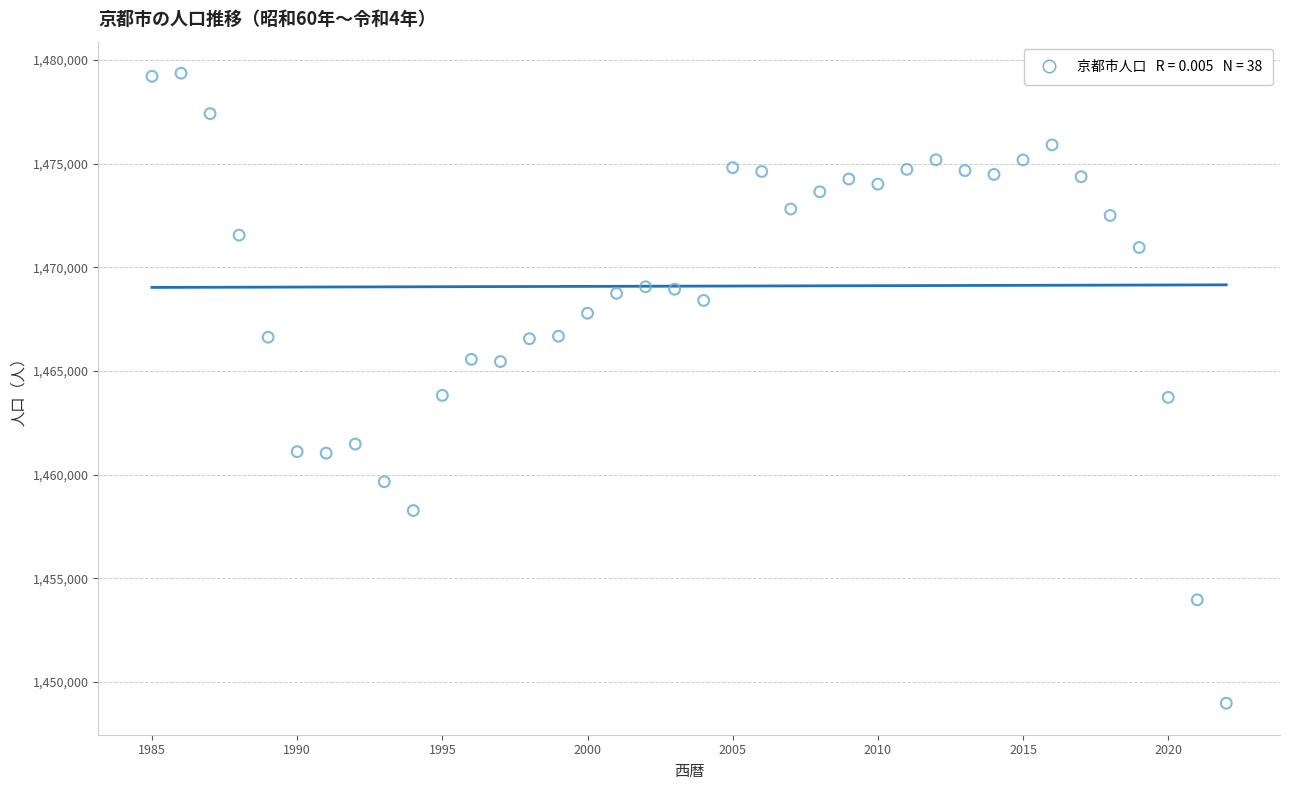

What is the range of Y values (max minus min)?

30406